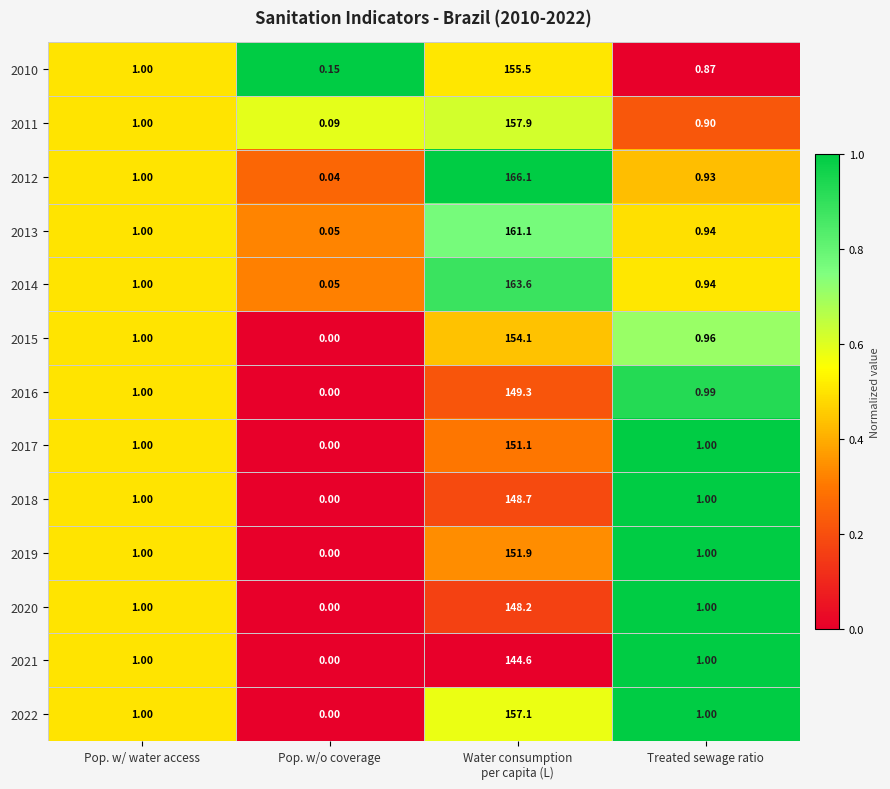

Which category has the lowest value across all series?

Pop. w/o coverage